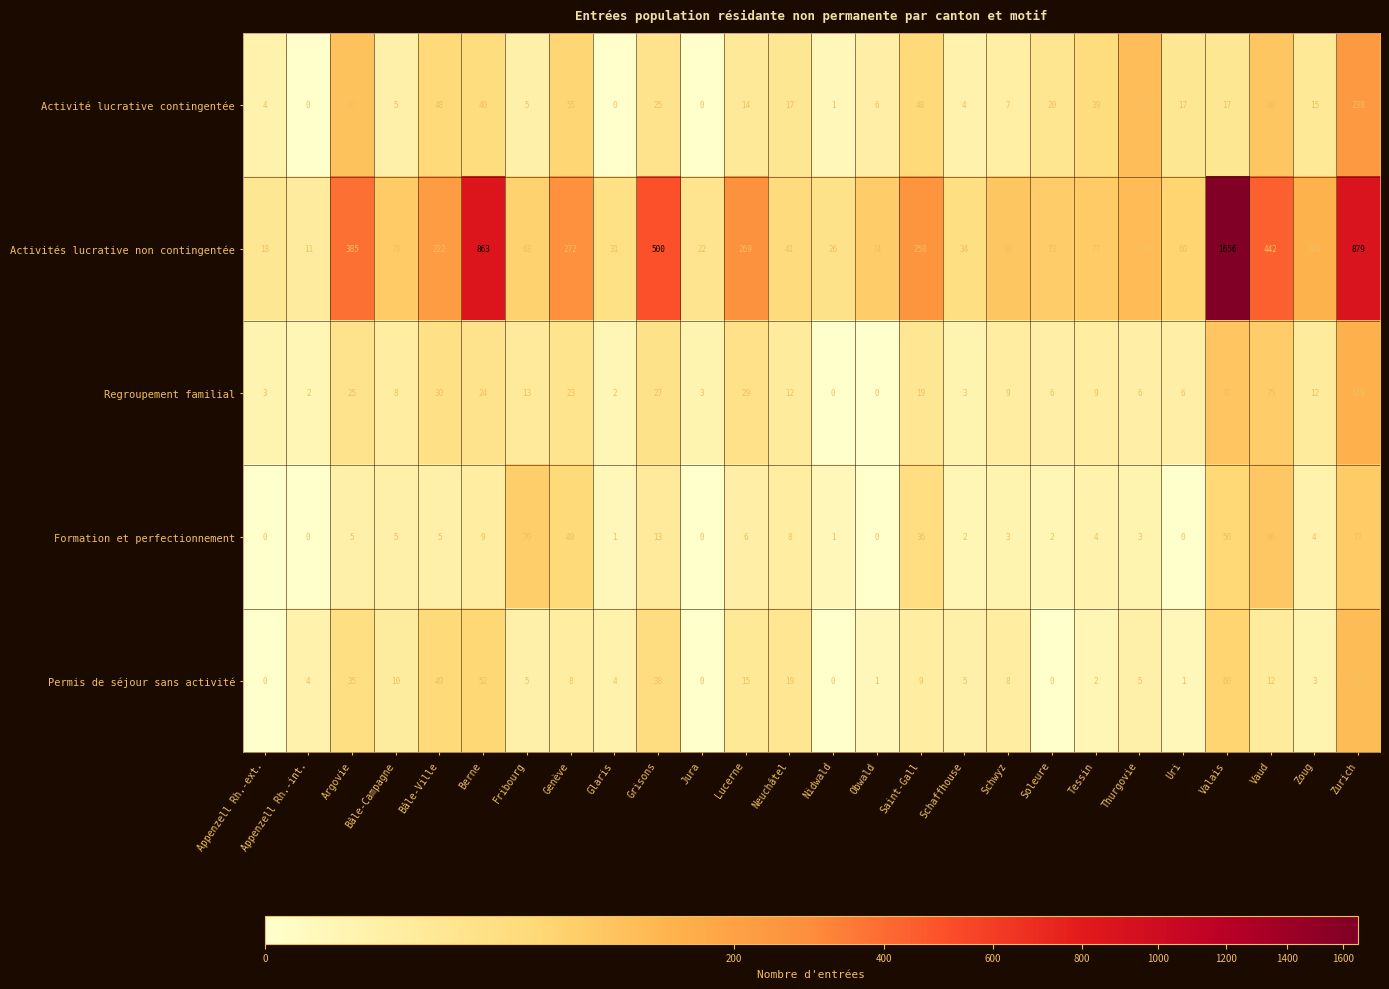

The Regroupement familial series shows 7 at Bâle-Ville. True or false?

False